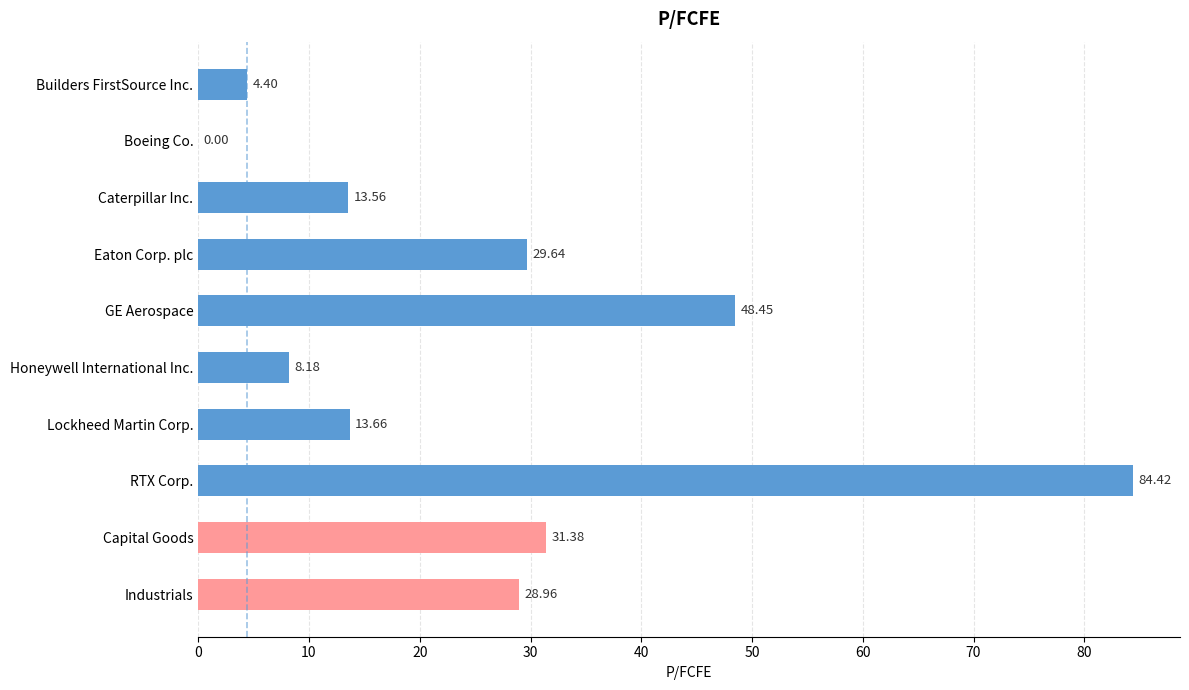

Where is the data nearest to the value 42?

GE Aerospace